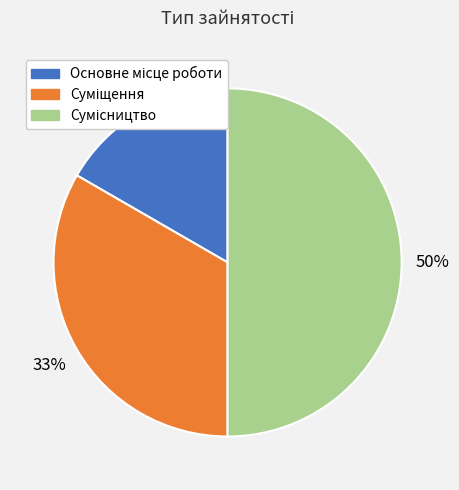

How many segments does this pie chart have?

3